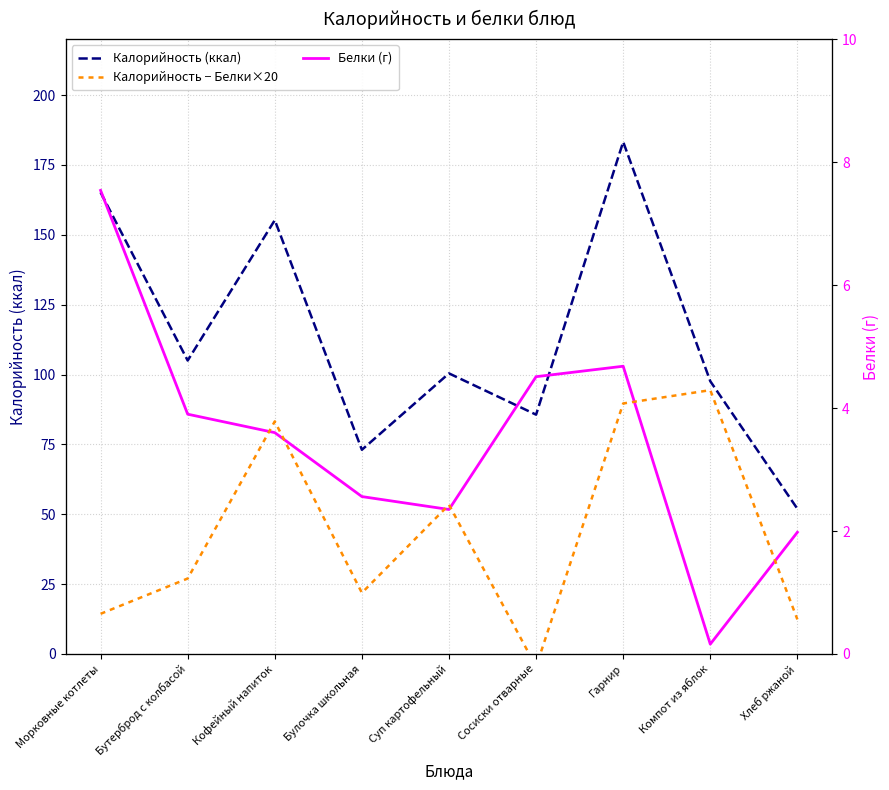

At which label is Калорийность (ккал) closest to 117?

Бутерброд с колбасой